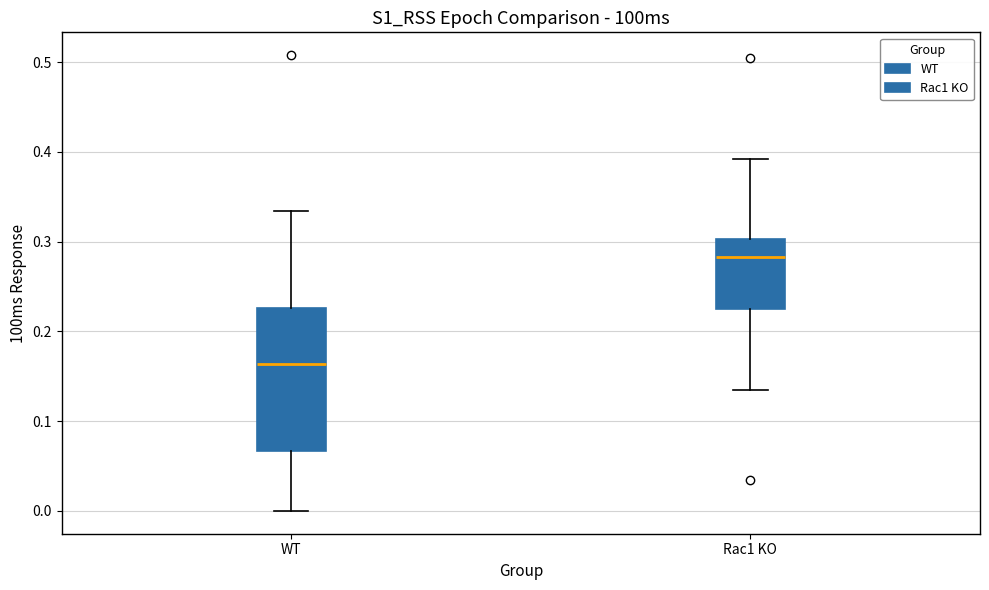

Reading left to right, read every box against the y-axis: the position of its median line, the range the box covers, and the ends of its whiskers. The values are not printed on the chart, so give them approximately, as read against the axis.

WT: median 0.16, box 0.07 to 0.23, whiskers 0.00 to 0.33
Rac1 KO: median 0.28, box 0.22 to 0.30, whiskers 0.13 to 0.39